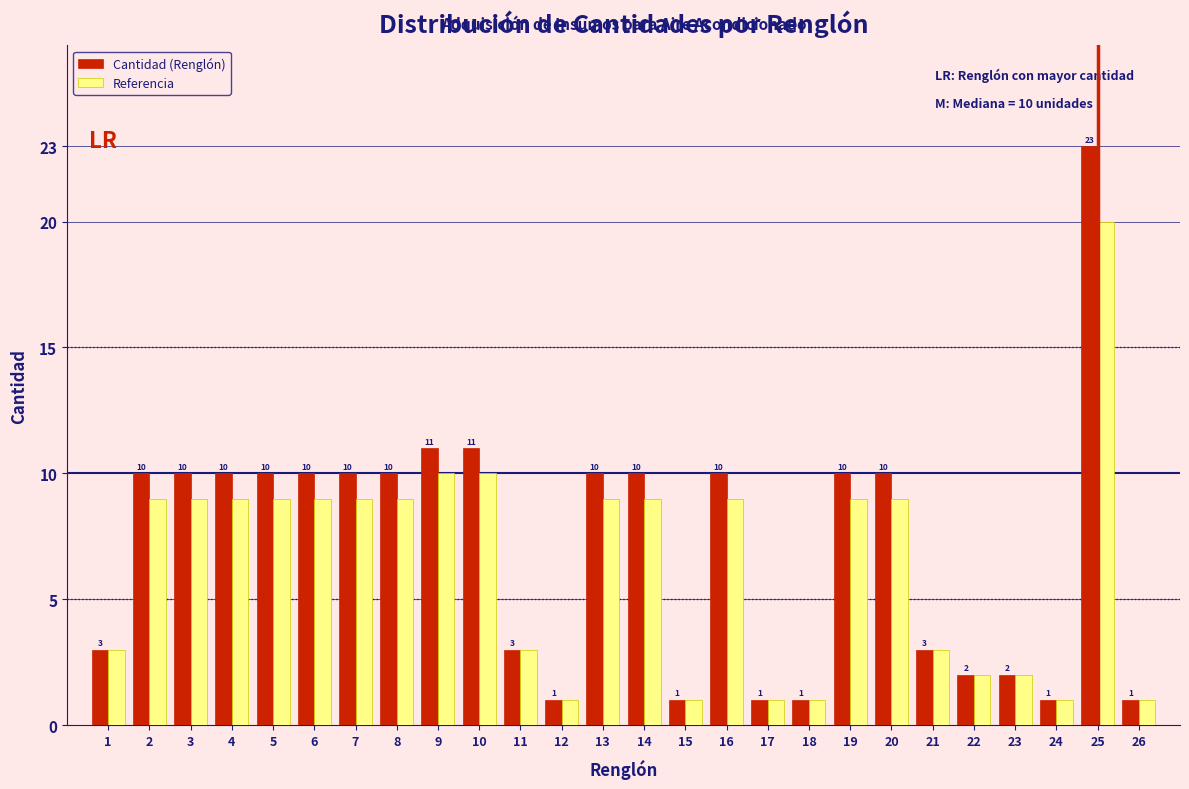

Reading left to right, transcribe all the data shown in this chart.

Cantidad (Renglón): 1=3	2=10	3=10	4=10	5=10	6=10	7=10	8=10	9=11	10=11	11=3	12=1	13=10	14=10	15=1	16=10	17=1	18=1	19=10	20=10	21=3	22=2	23=2	24=1	25=23	26=1
Referencia: 1=3	2=9	3=9	4=9	5=9	6=9	7=9	8=9	9=10	10=10	11=3	12=1	13=9	14=9	15=1	16=9	17=1	18=1	19=9	20=9	21=3	22=2	23=2	24=1	25=20	26=1